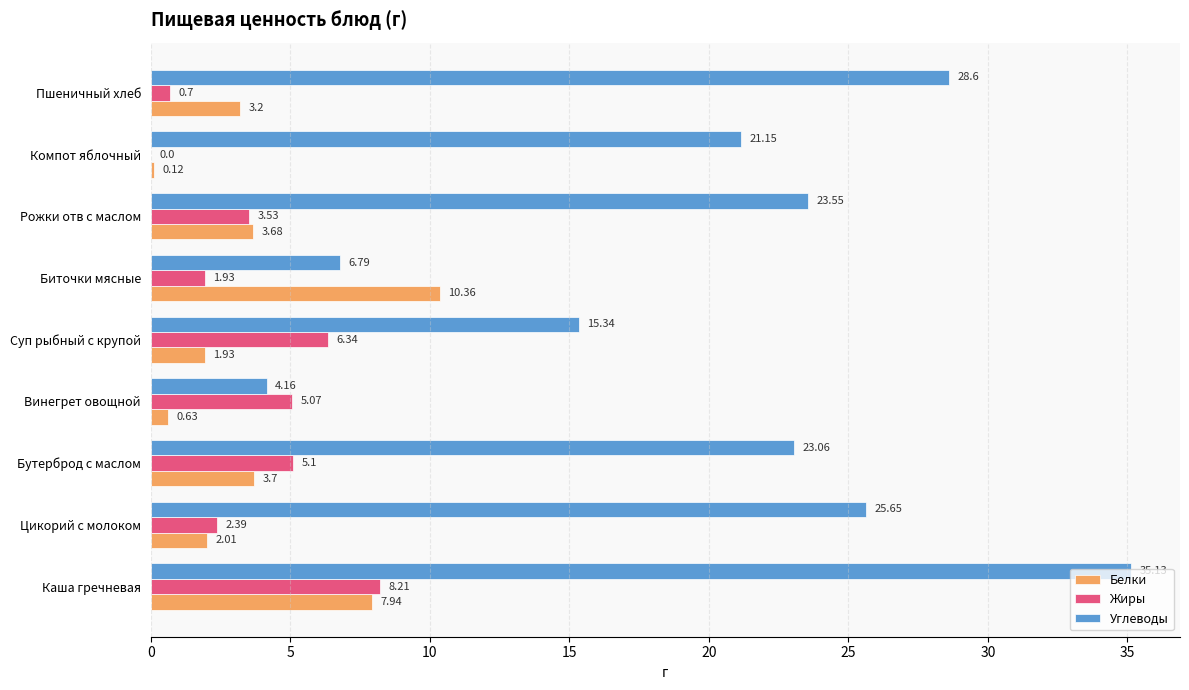

Between Цикорий с молоком and Винегрет овощной, which series saw the biggest shift?

Углеводы